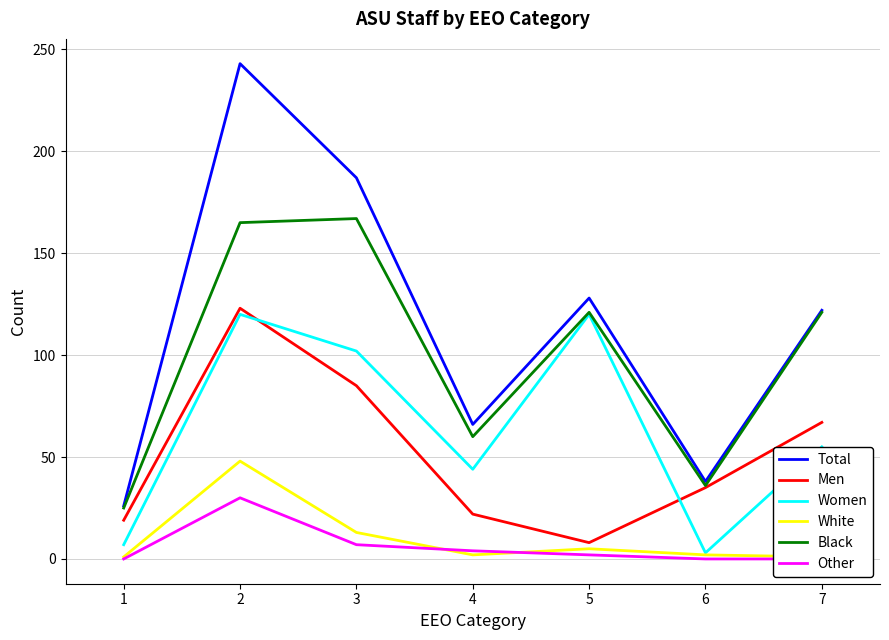

What is the average value of the Black series?

99